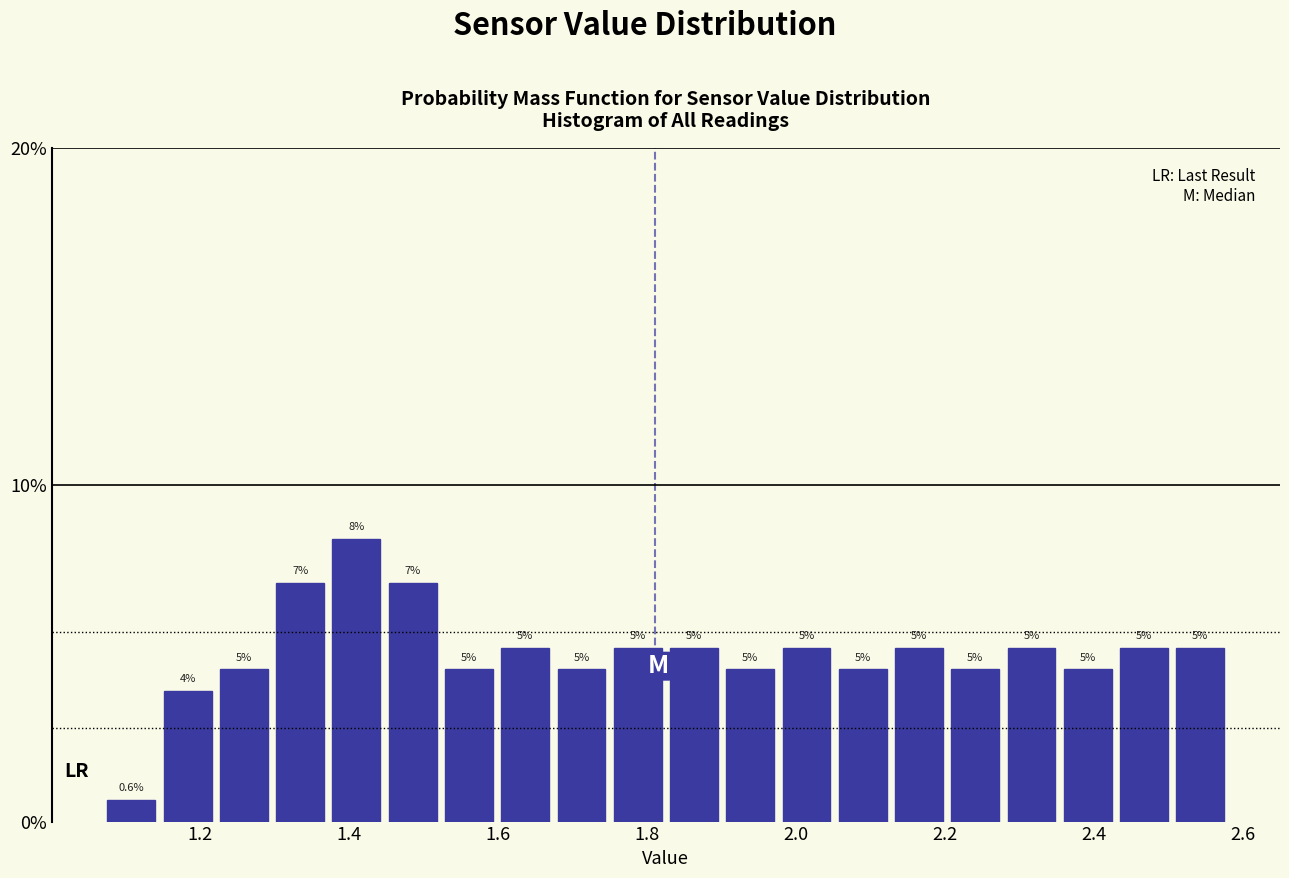

Around what value on the x-axis is the tallest bar? Give the approximate position of its centre, as read against the axis.

1.40